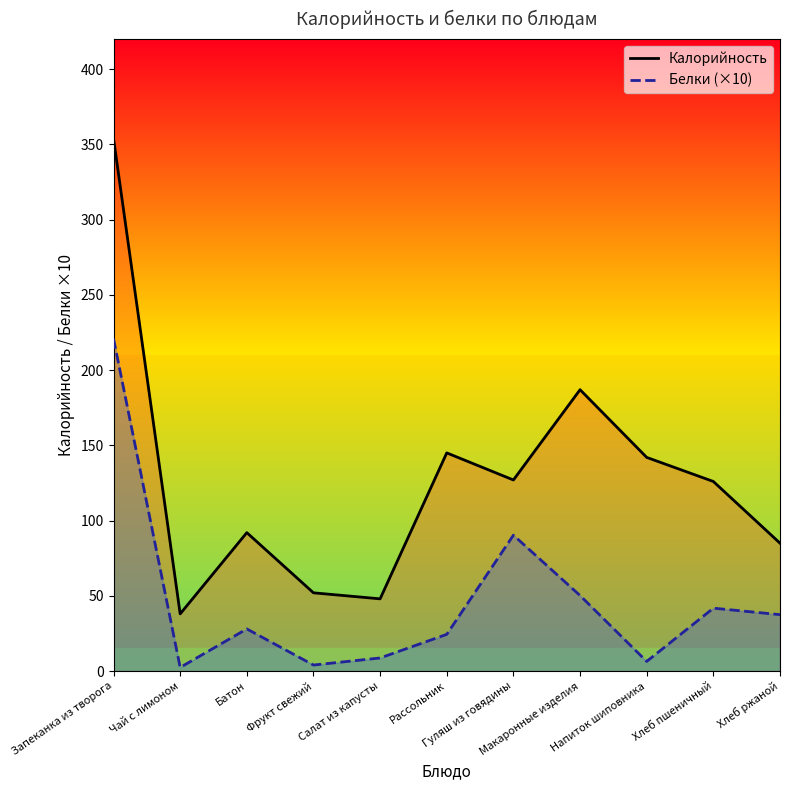

How many data points in Белки (×10) are above 28?

5